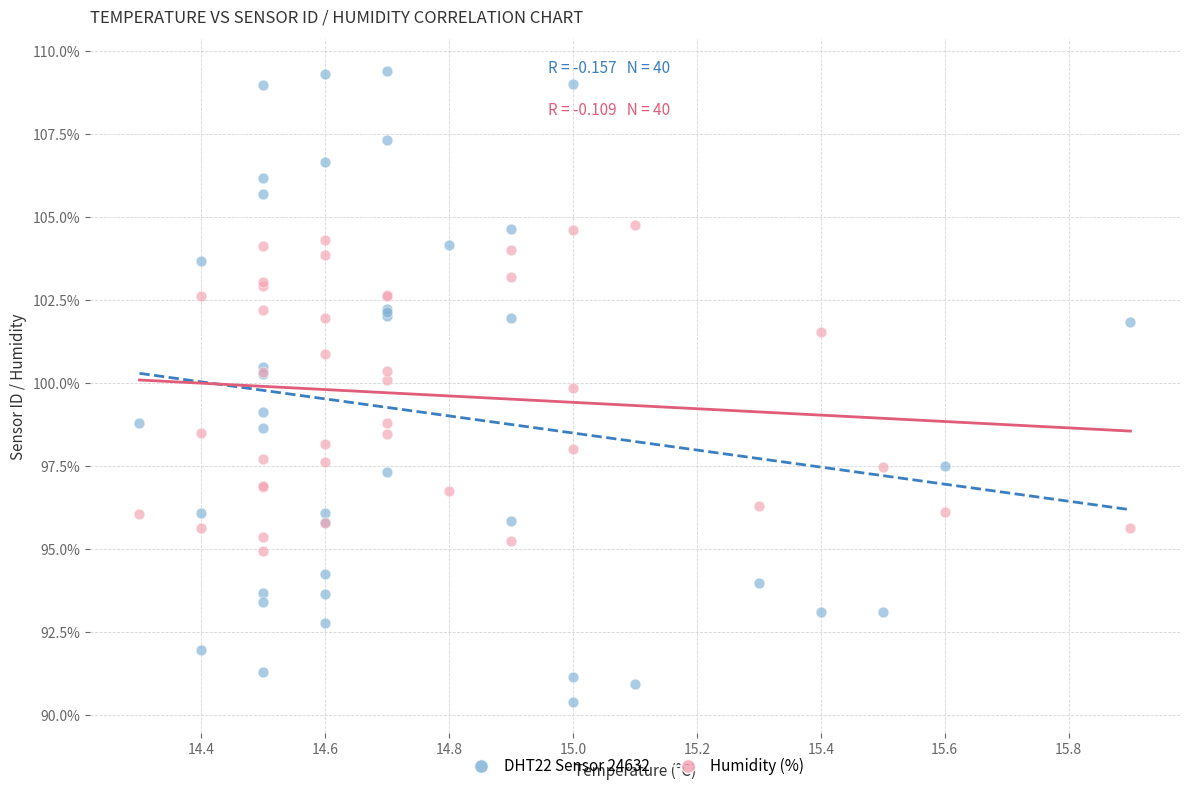

Which series reaches the minimum Y coordinate?

DHT22 Sensor 24632